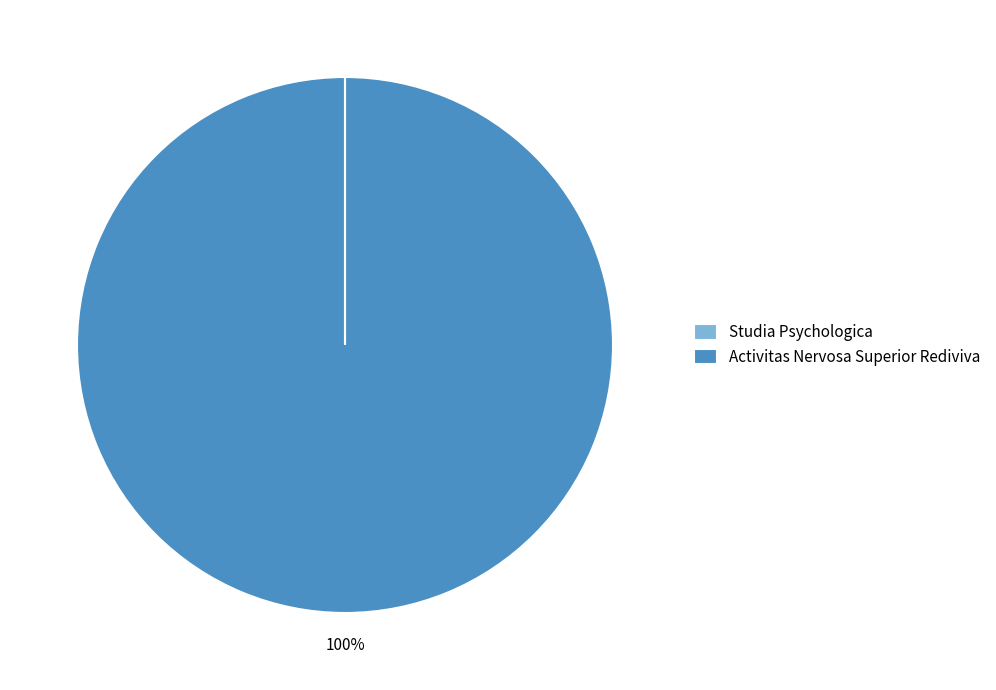

To the nearest percent, what is the difference between the largest and smallest slice percentages?

100%